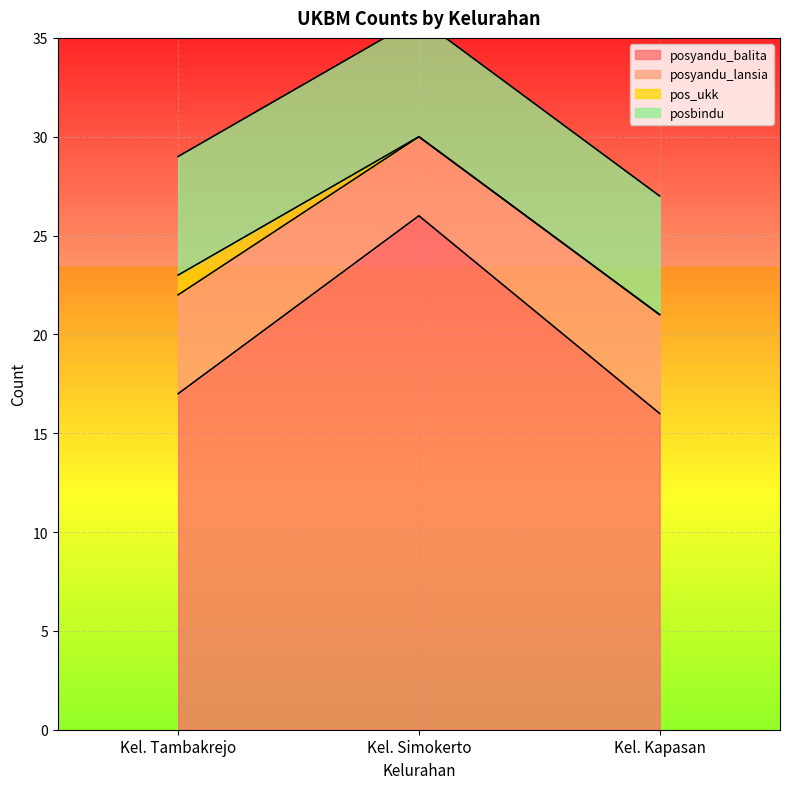

What is the value of the posyandu_balita point at the 3rd from the left?

16